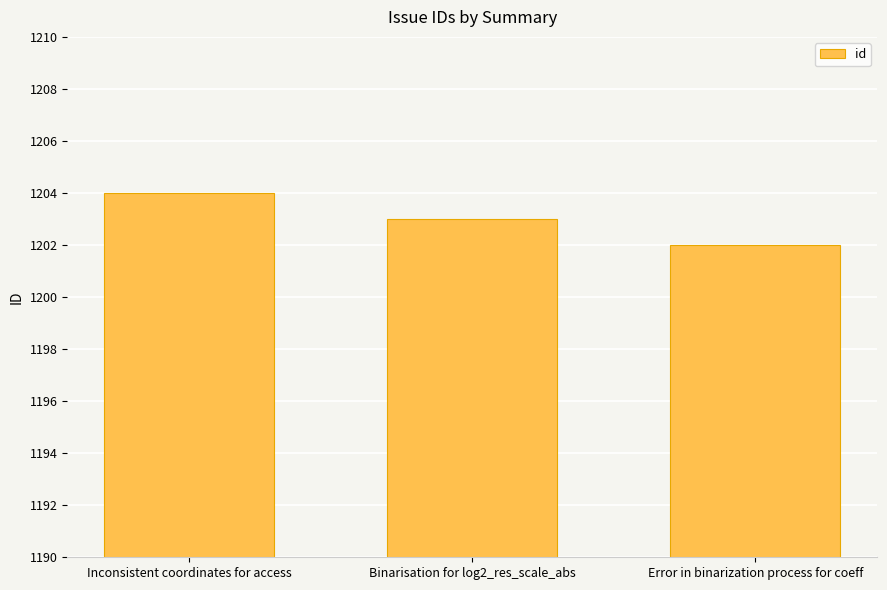

What is the maximum value shown in the chart?

1204